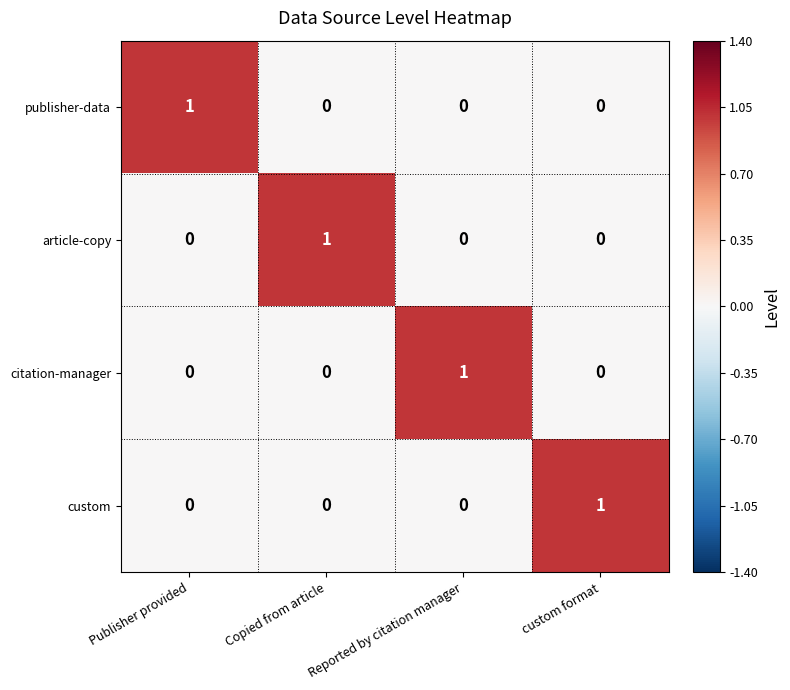

How many custom values are between 0 and 1?

4